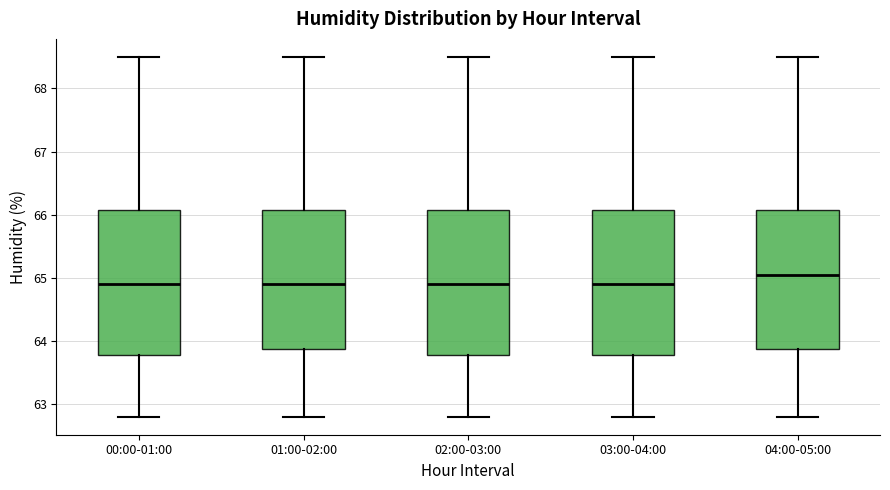

Where is the upper edge of the box for 02:00-03:00 on the y-axis? The values are not printed on the chart, so give them approximately, as read against the axis.

66.1